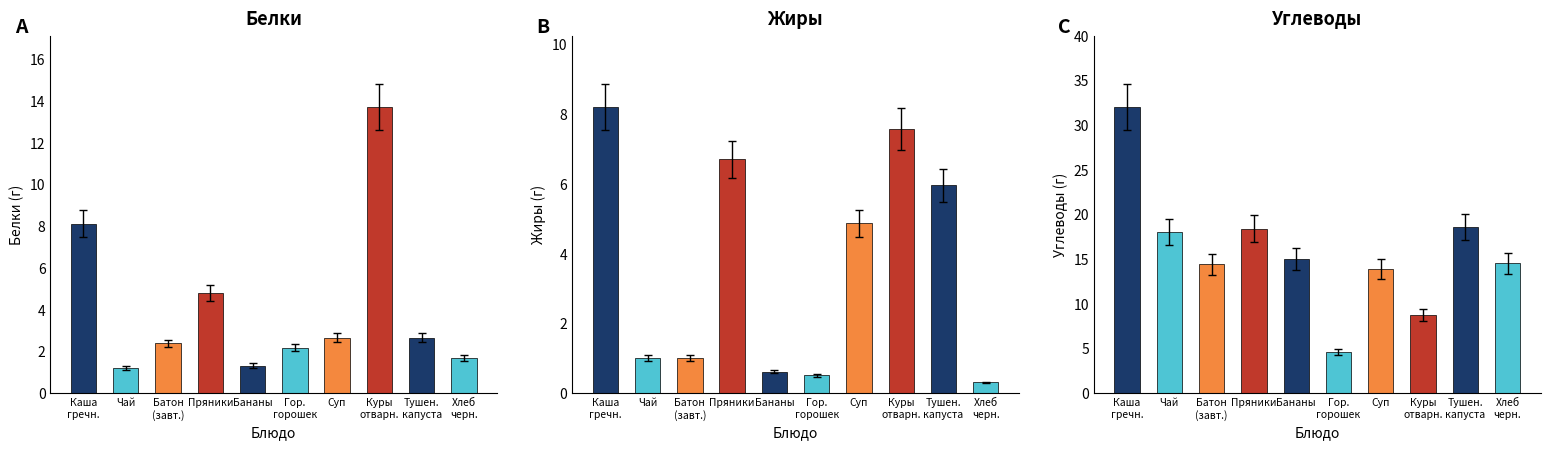

Is it true that Углеводы equals 31.3 at Чай?

False